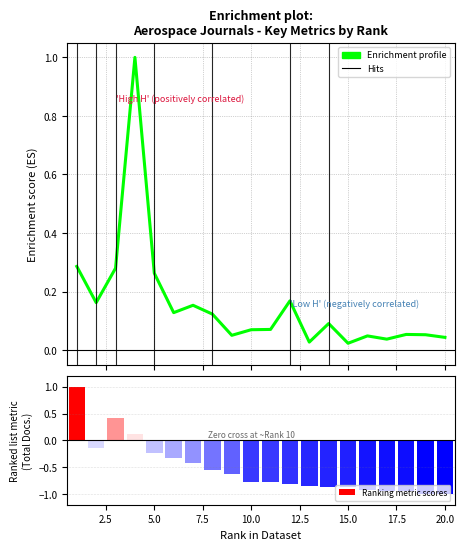

How many groups of bars are there?

20